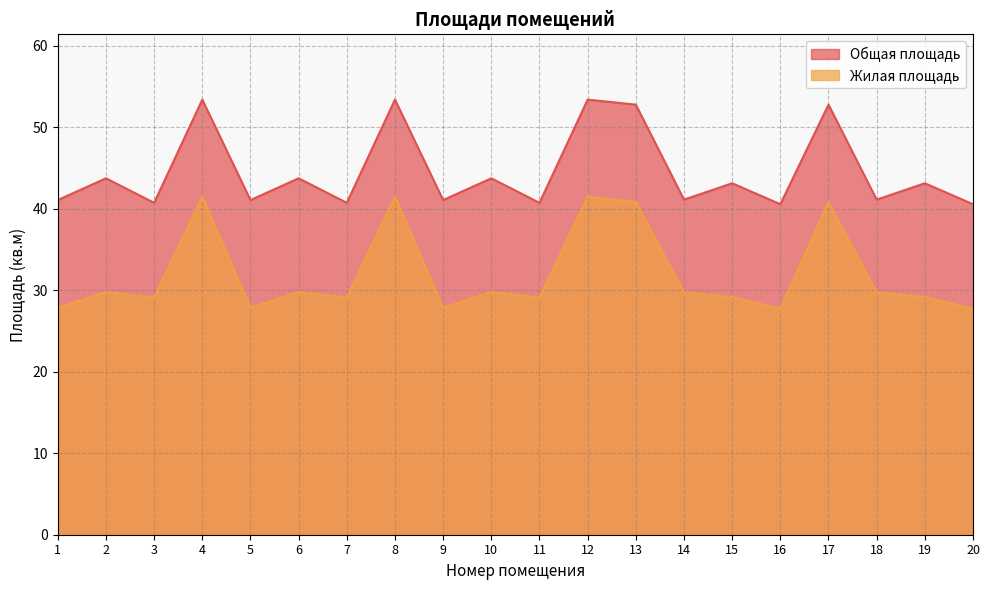

Which series has the largest total across all categories?

Общая площадь